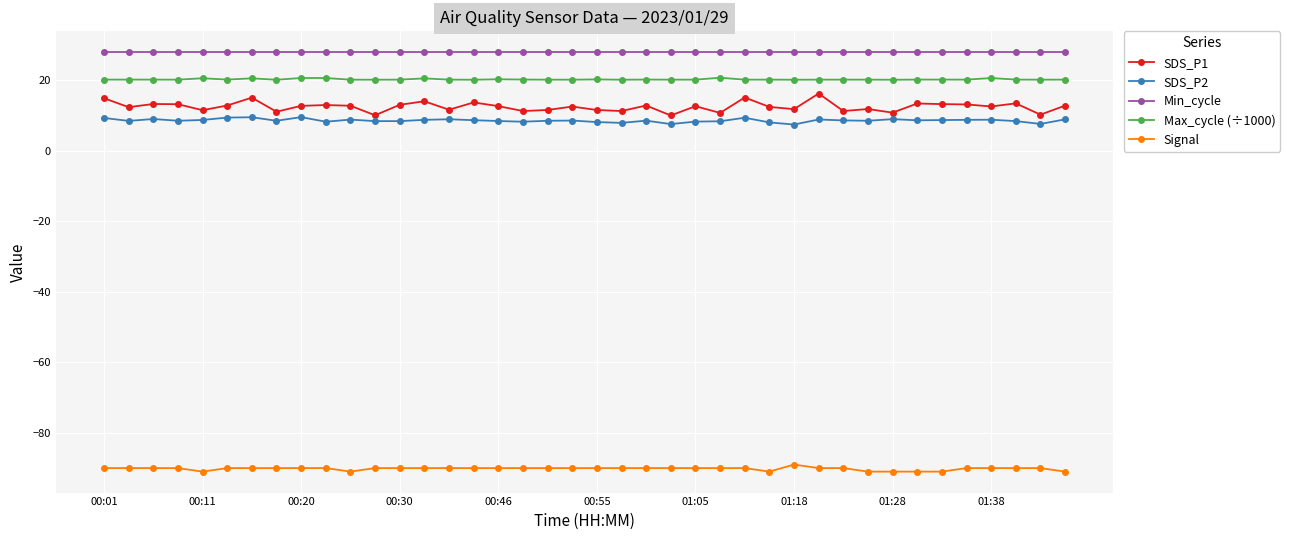

Which series has the largest total across all categories?

Min_cycle